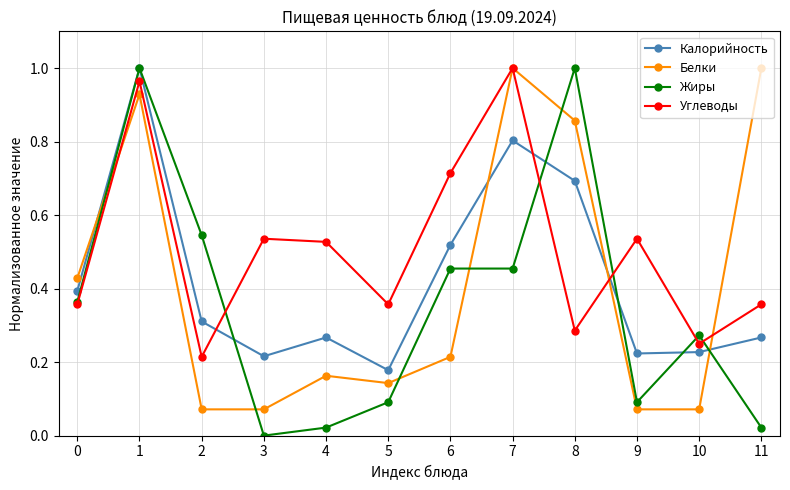

True or false: Калорийность and Белки cross at least once.

True